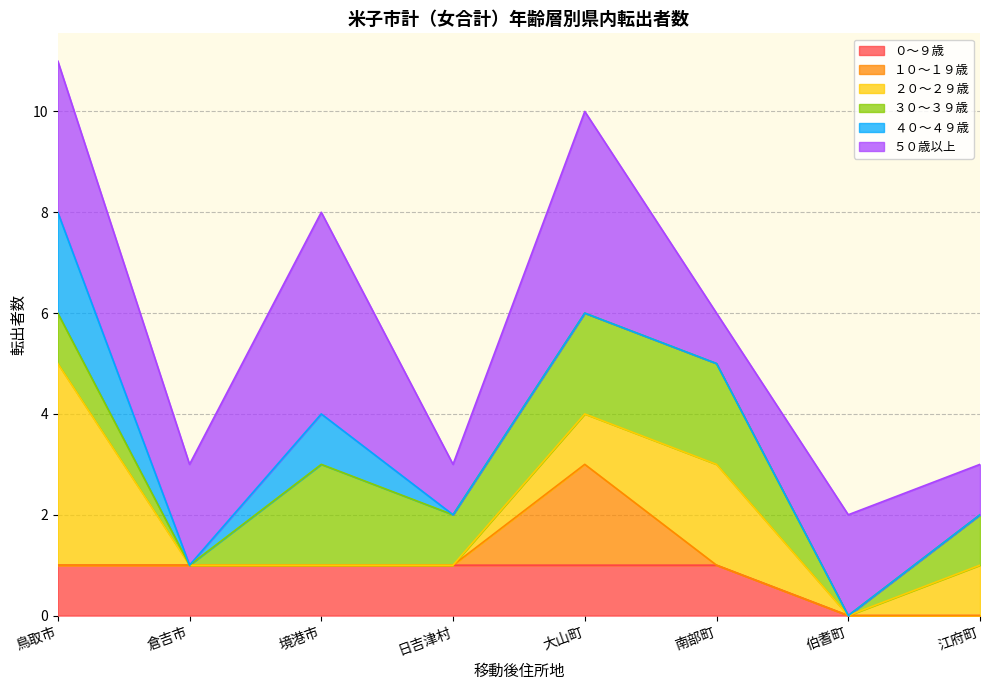

What is the approximate value of 境港市 at 鳥取市?

8